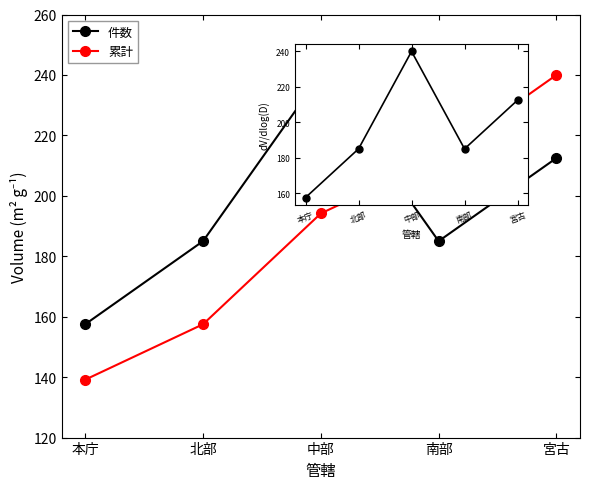

Reading left to right, transcribe all the data shown in this chart.

件数: 157.5	185.0	240.0	185.0	212.5
累計: 139.2	157.5	194.2	212.5	240.0